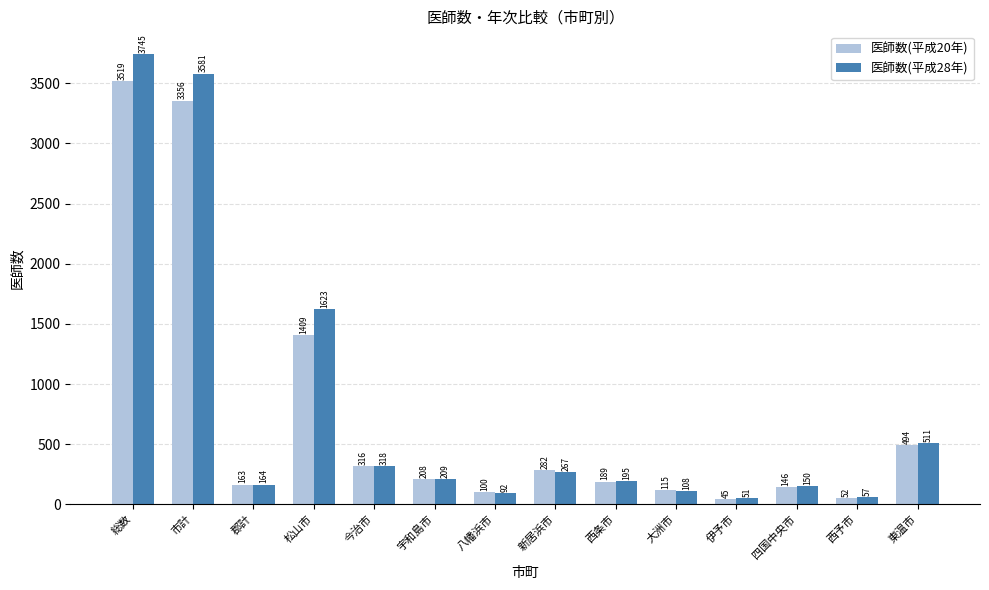

True or false: 医師数(平成20年) has a value of 494 at 東温市.

True